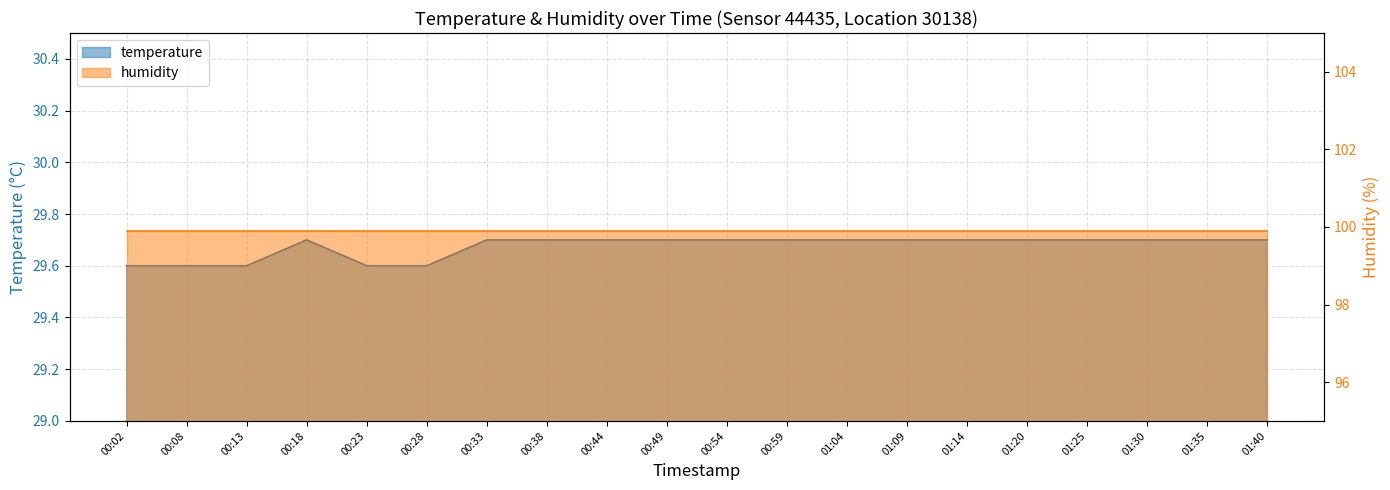

Between 00:02 and 01:35, which is larger?

01:35